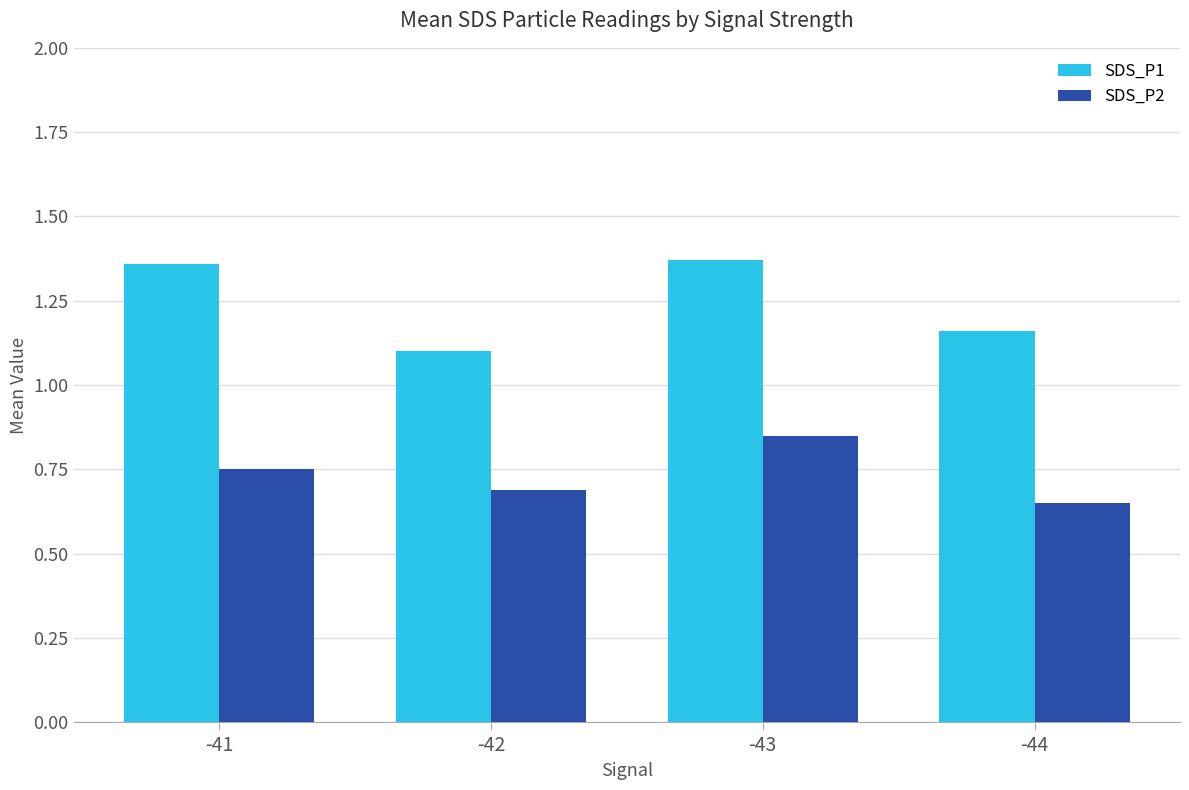

The value of SDS_P1 at -41 is 2.4. True or false?

False